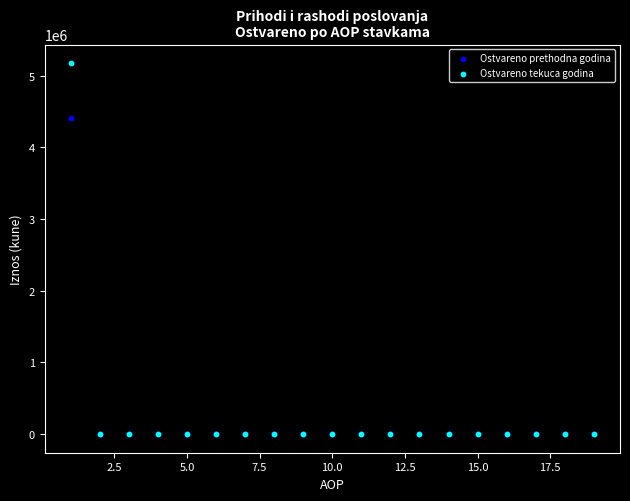

Across all series, what Y value is closest to 2588322?

4410653